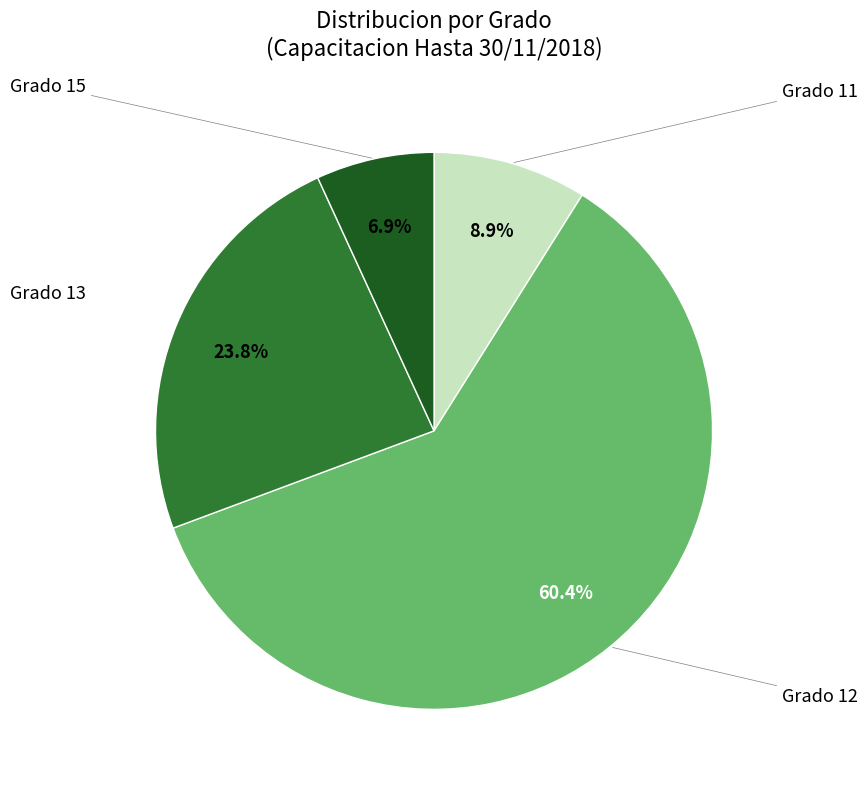

Does any single category account for the majority?

Yes